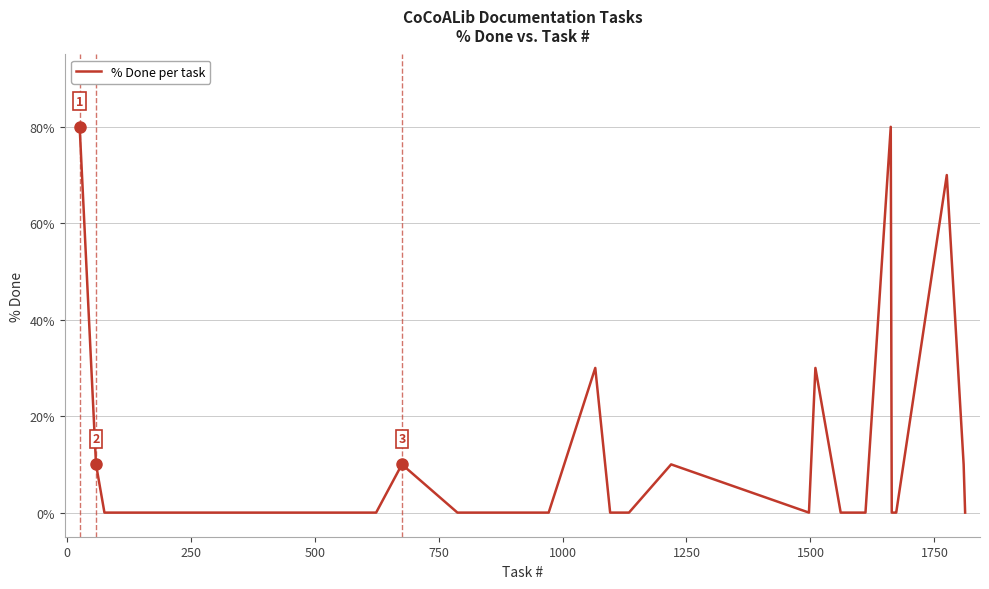

What is the maximum value shown in the chart?

80